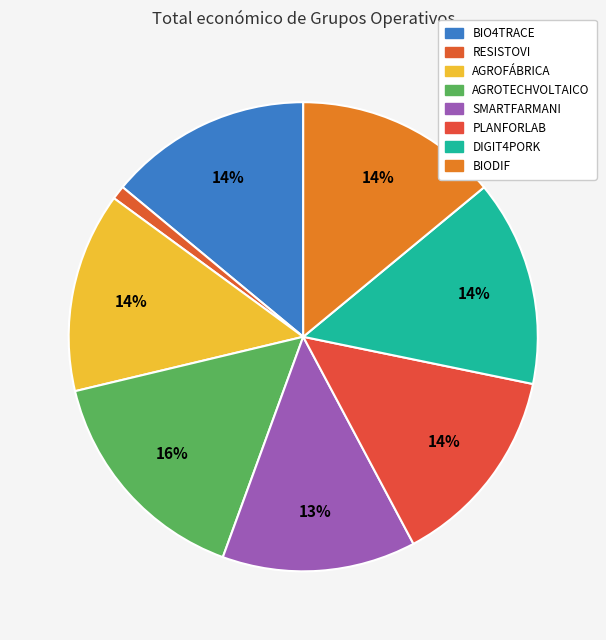

Rank the categories by value from highest to lowest.

AGROTECHVOLTAICO, DIGIT4PORK, BIODIF, BIO4TRACE, PLANFORLAB, AGROFÁBRICA, SMARTFARMANI, RESISTOVI